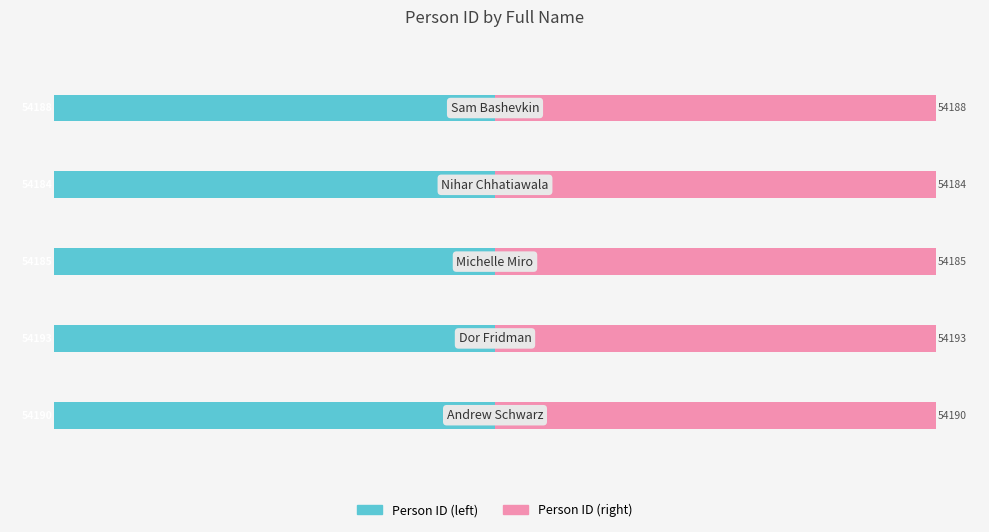

Which series changed the most between −60000 and 0?

Person ID (left)